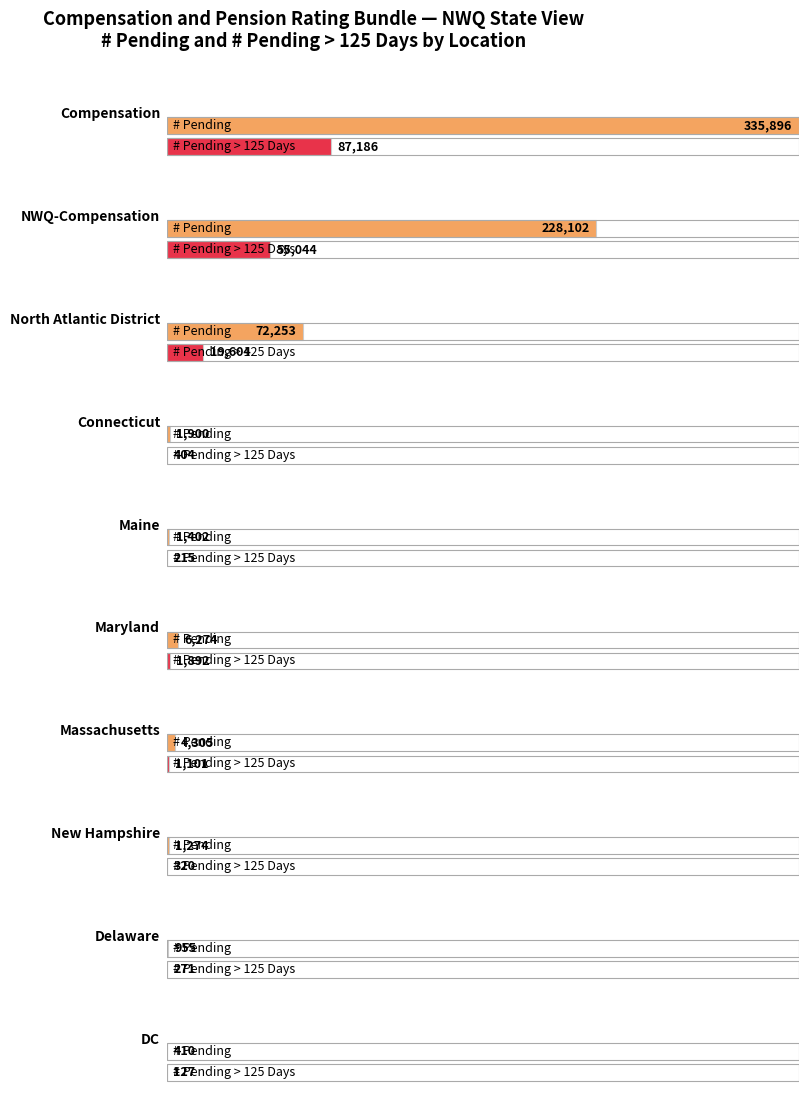

Between Compensation and NWQ-Compensation, which is larger?

Compensation